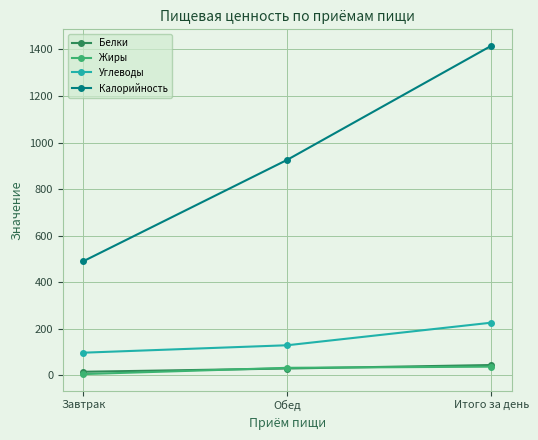

Which series changed the most between Завтрак and Обед?

Калорийность